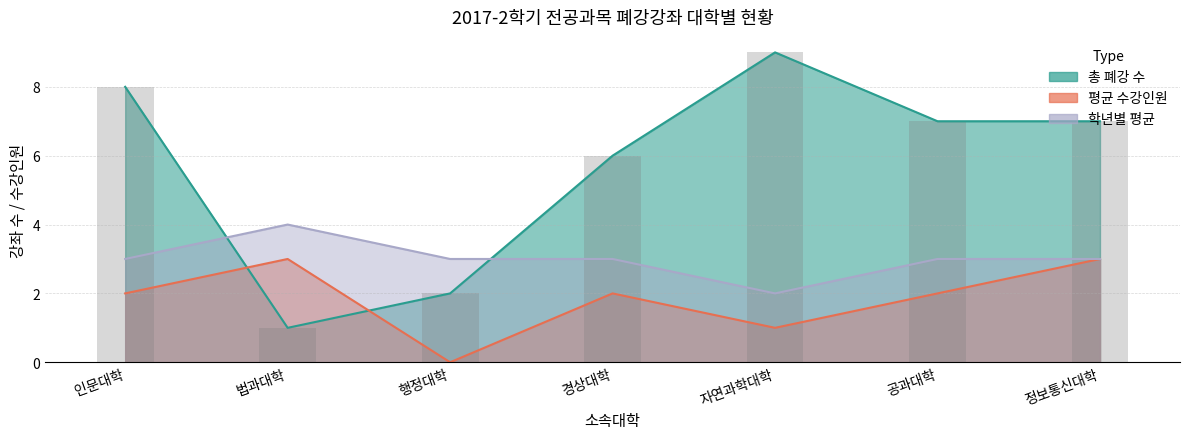

At how many categories does at least one series exceed 7?

2